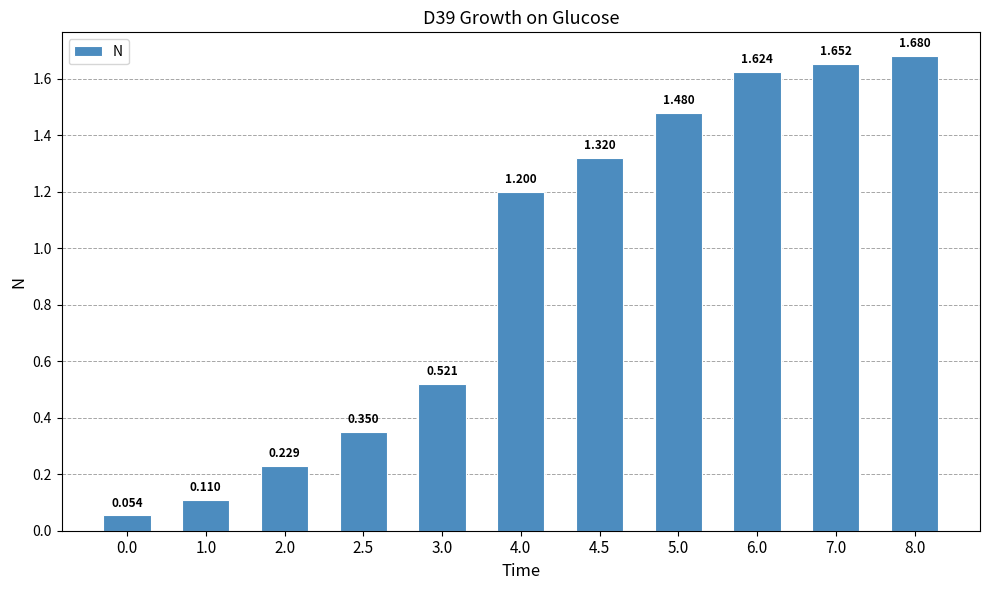

How many bars are there in total?

11